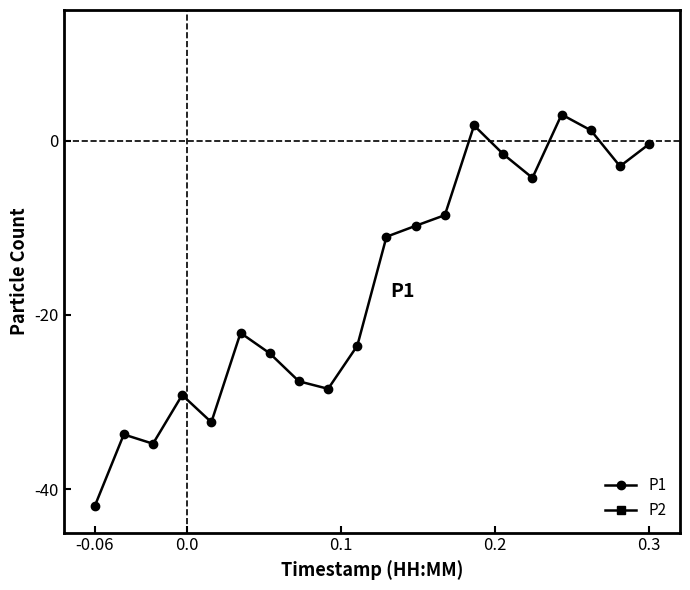

What is the lowest value of the P1 series?

-42.0